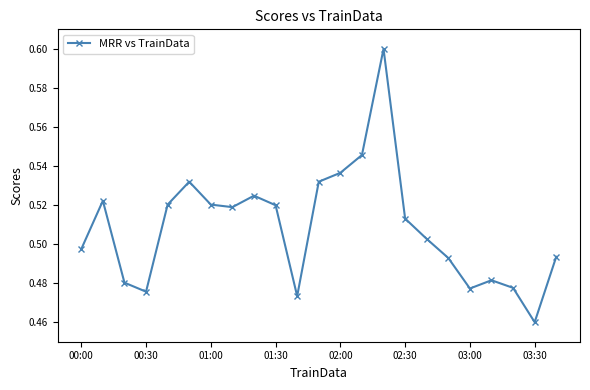

How many lines are shown in the chart?

1